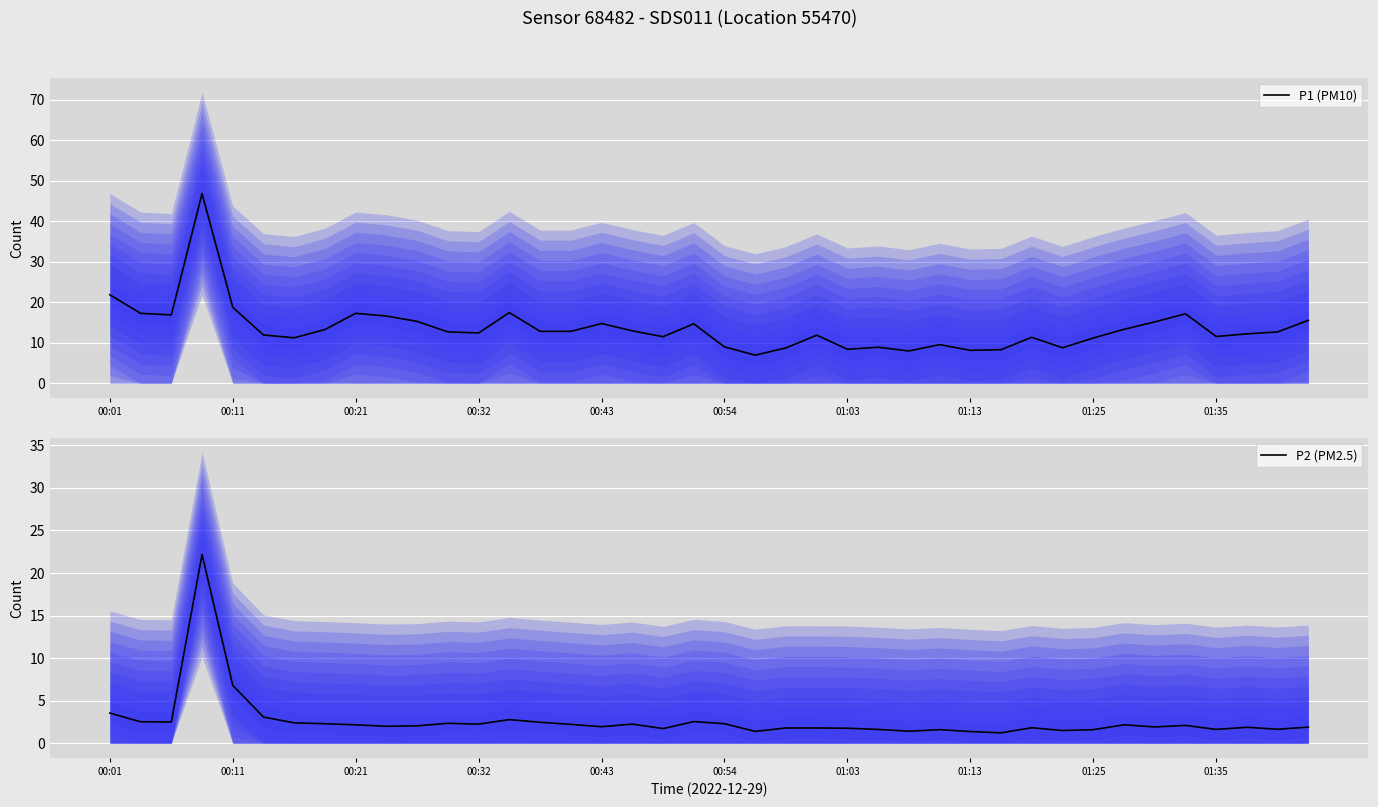

What is the total value across all series at 30?

13.2